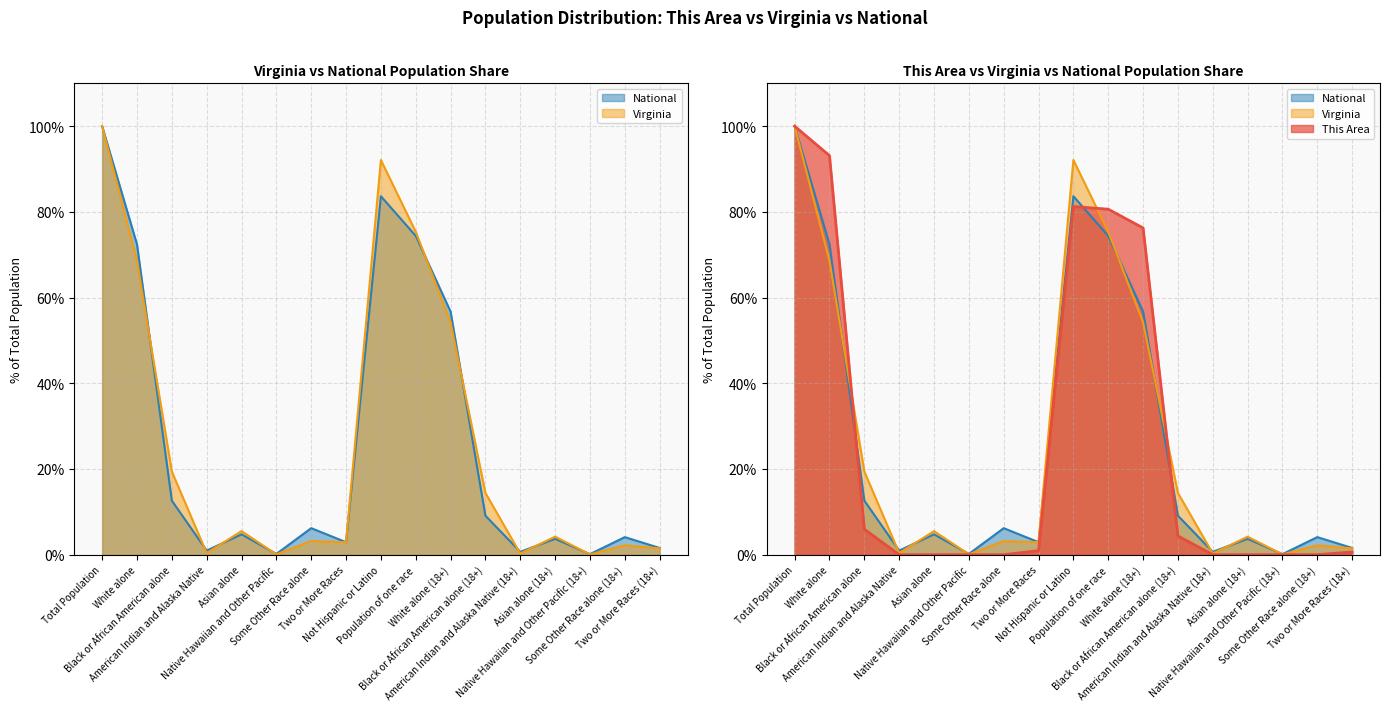

Between Not Hispanic or Latino and White alone (18+), which series saw the biggest shift?

Virginia